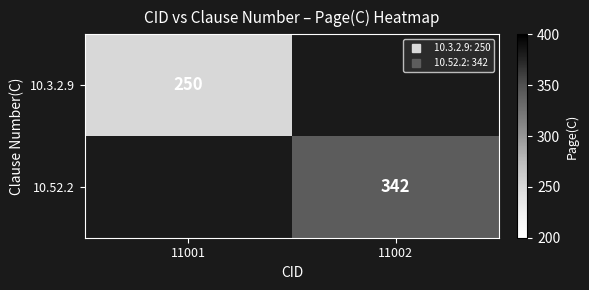

At how many categories does at least one series exceed 282?

1